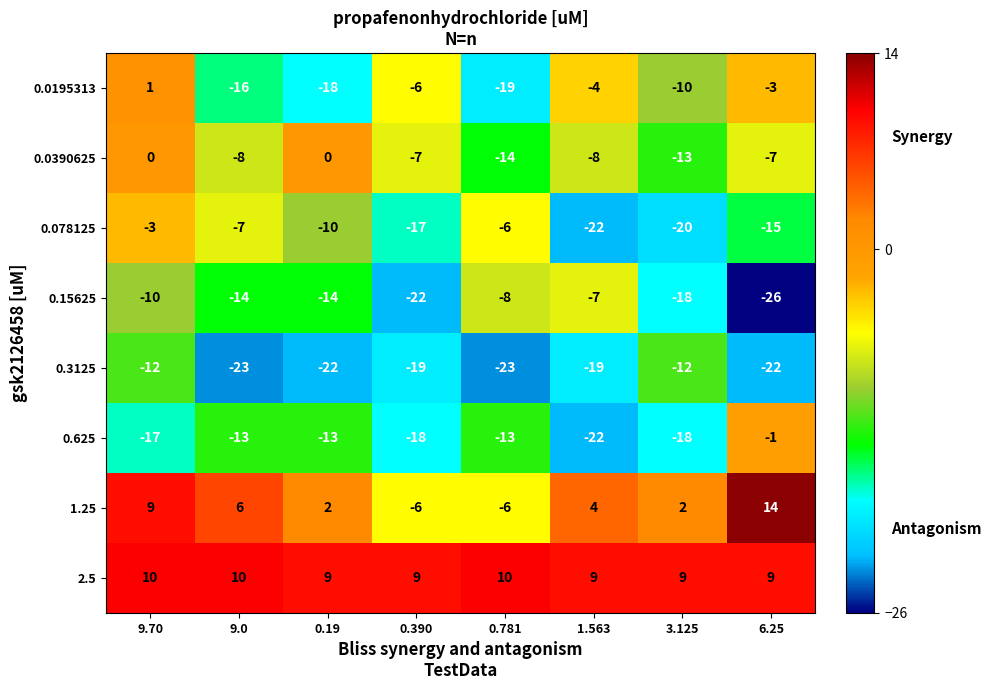

Which series has the largest total across all categories?

2.5